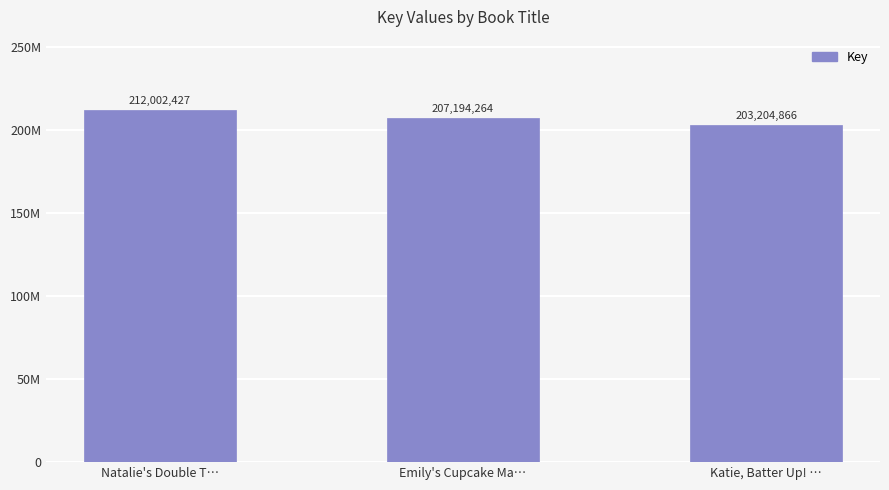

Reading left to right, extract all data points from this chart.

212002427	207194264	203204866